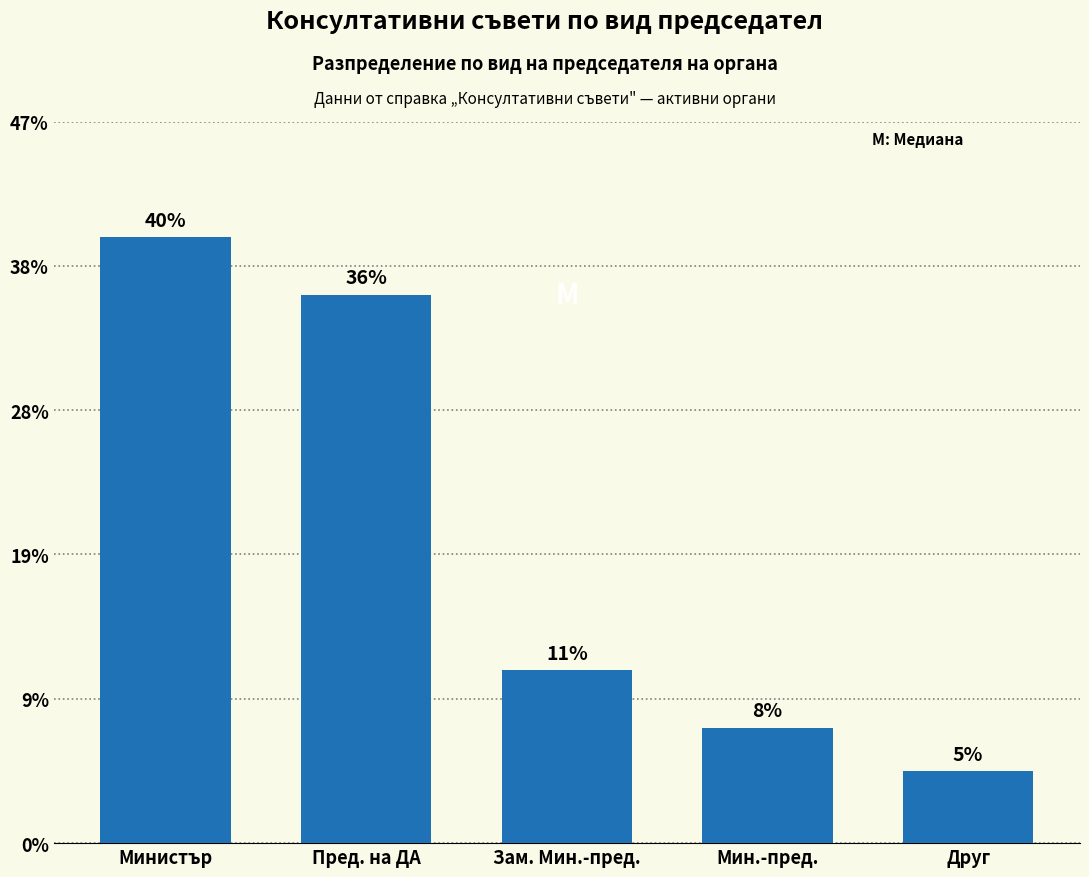

Where does the data first go above 12?

Министър